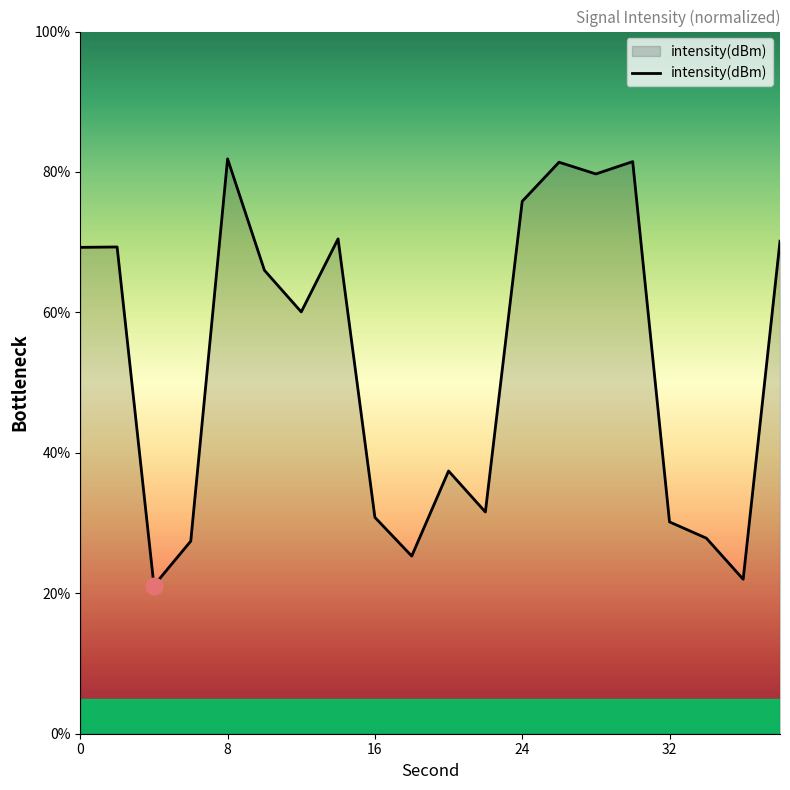

What is the difference between the maximum and minimum values?

60.8